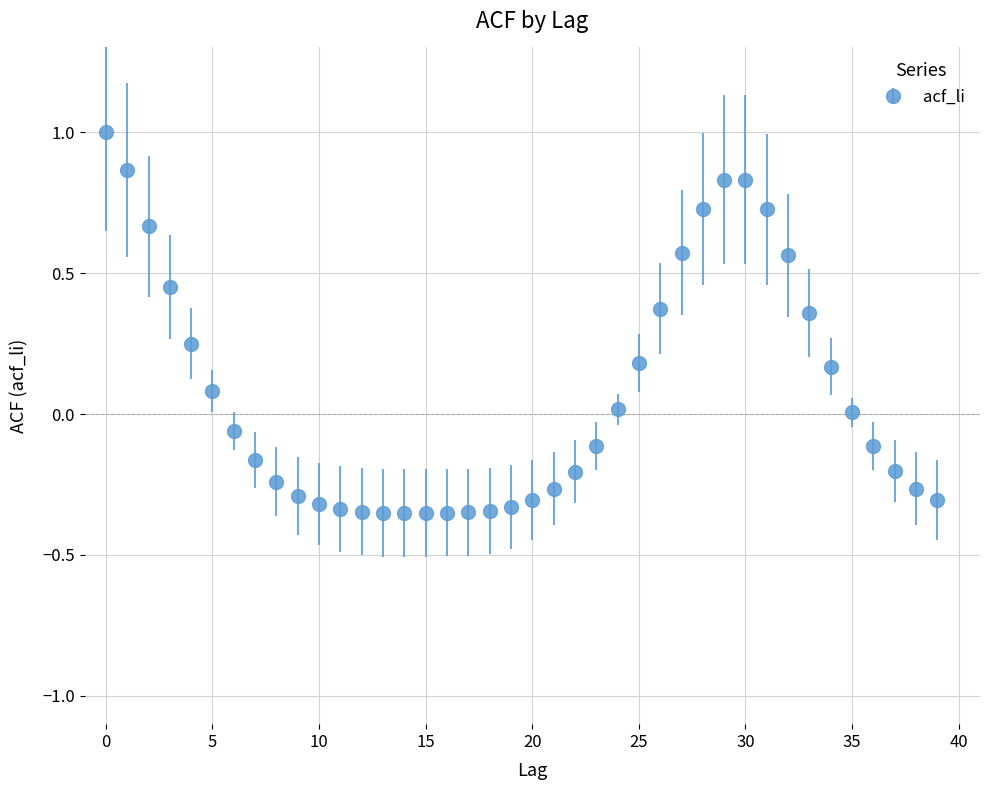

What is the greatest value displayed?

1.0